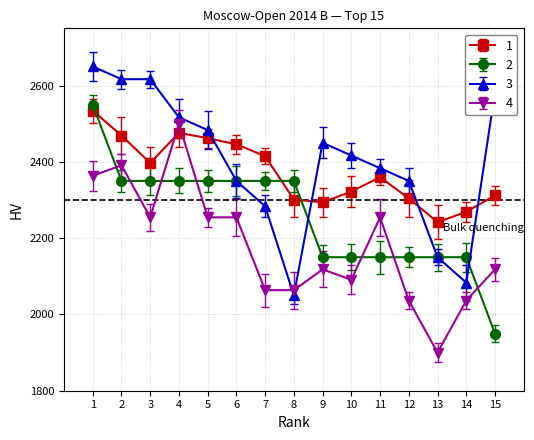

What is the sum of all 4 values?

32700.0